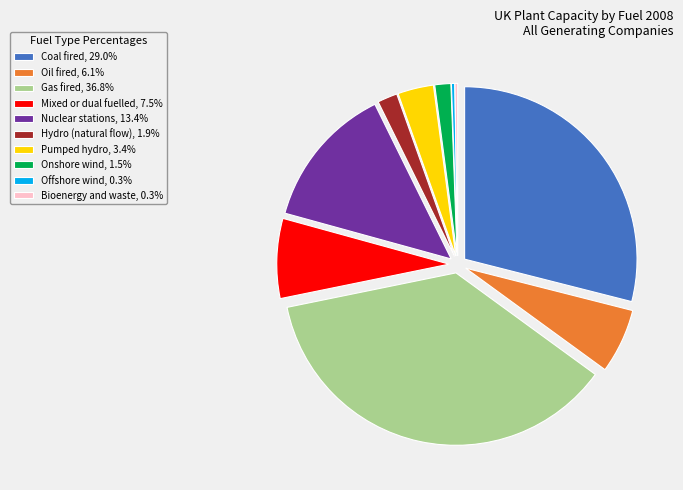

Is it true that Offshore wind is 0% of the pie?

True